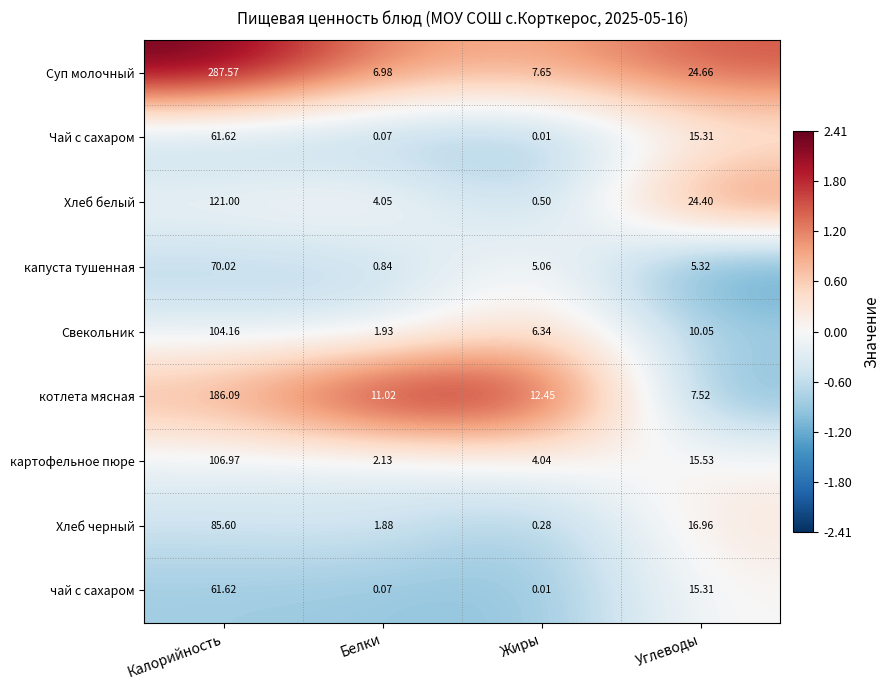

At which label does Хлеб черный first exceed 16?

Калорийность